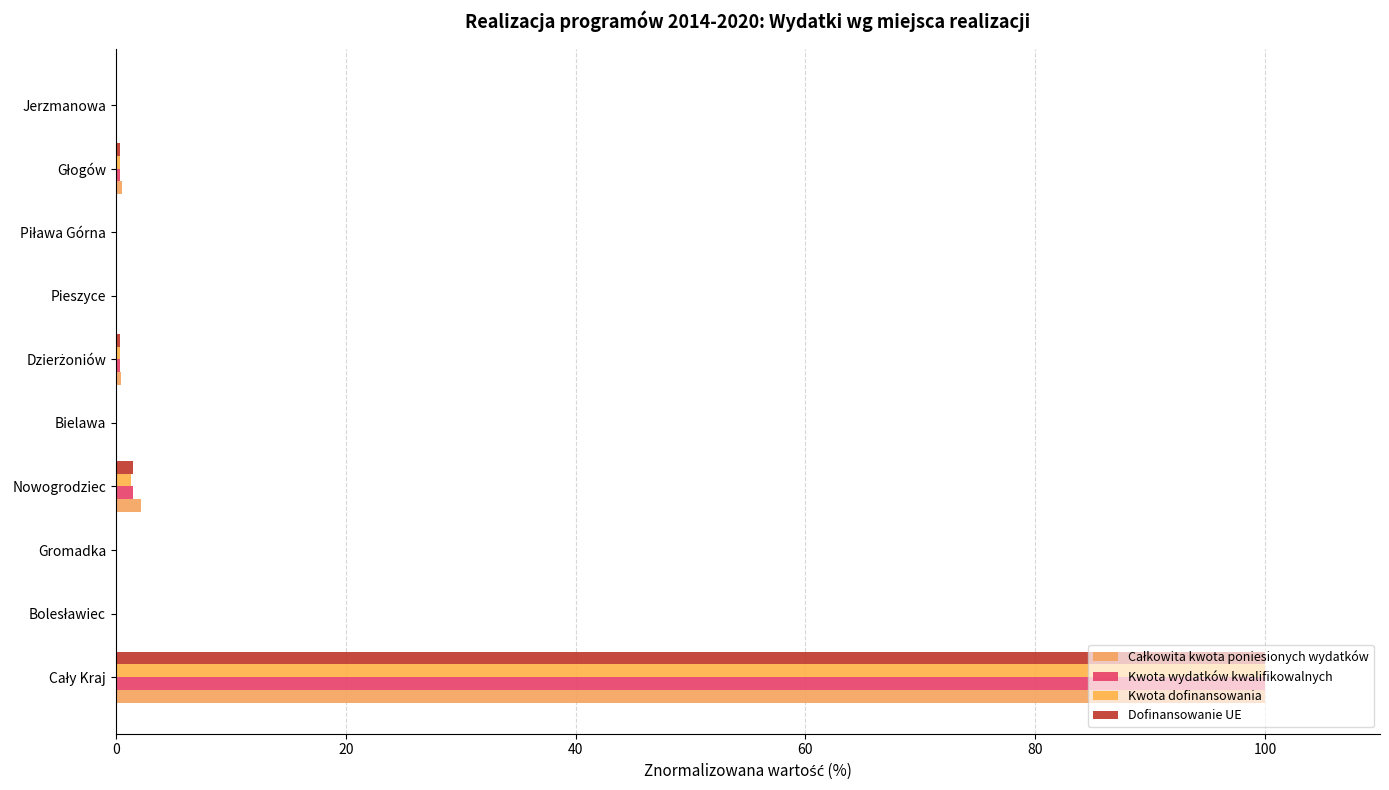

How many series are shown in this chart?

4